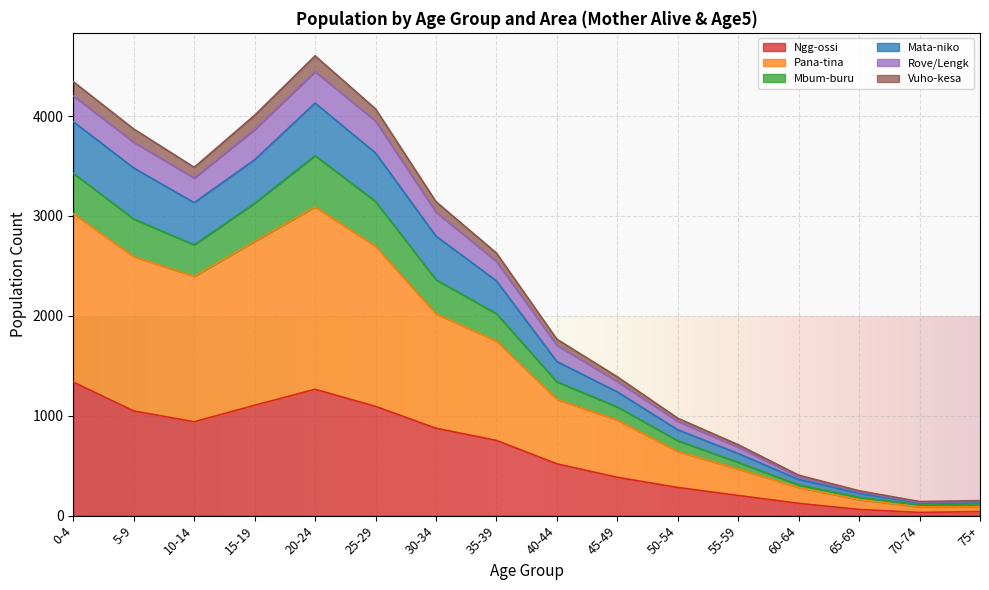

True or false: Vuho-kesa and Rove/Lengk intersect in this chart.

False